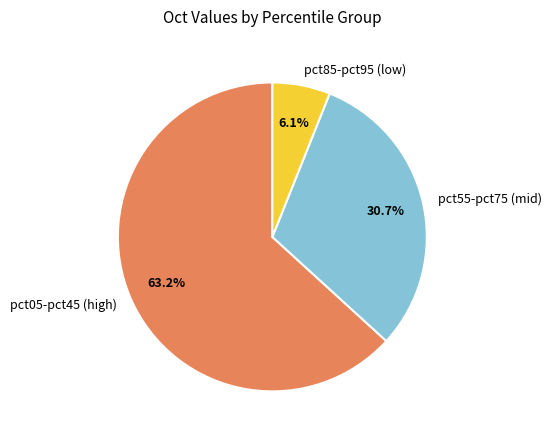

Which has a higher value, pct85-pct95 (low) or pct05-pct45 (high)?

pct05-pct45 (high)